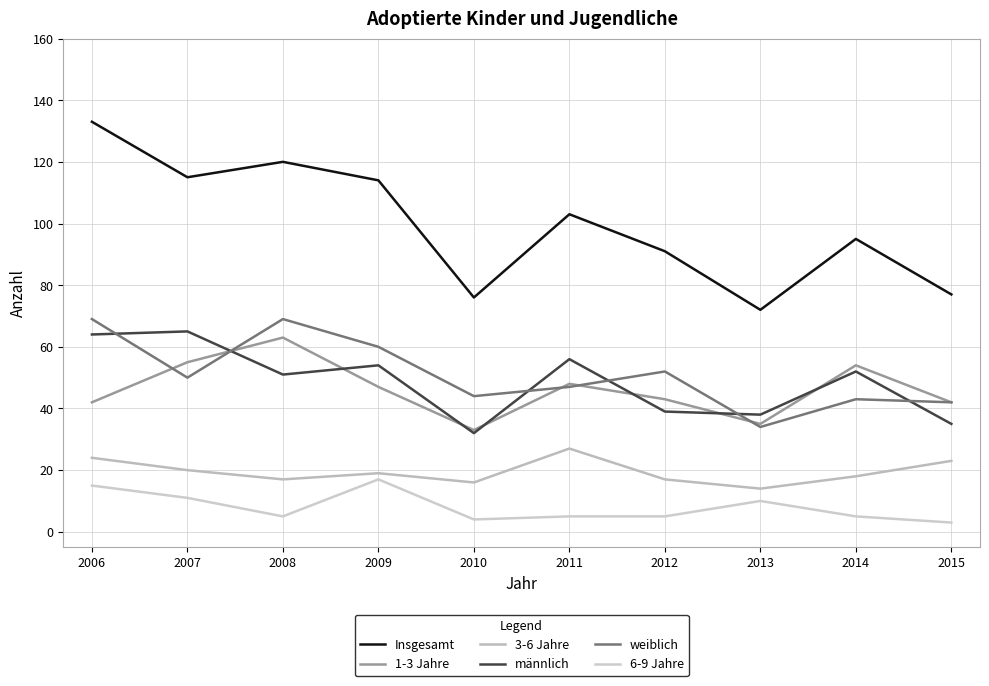

Does the chart display data point markers on the line(s)?

No